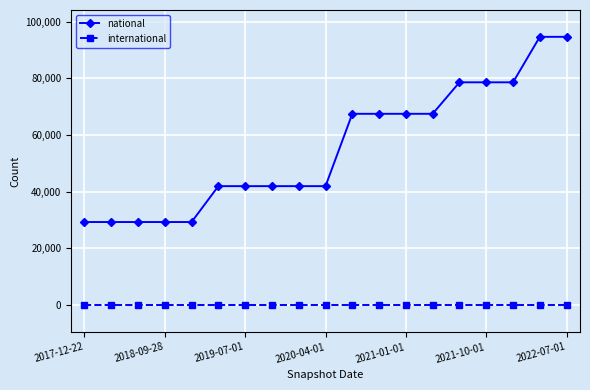

True or false: international and national cross at least once.

False